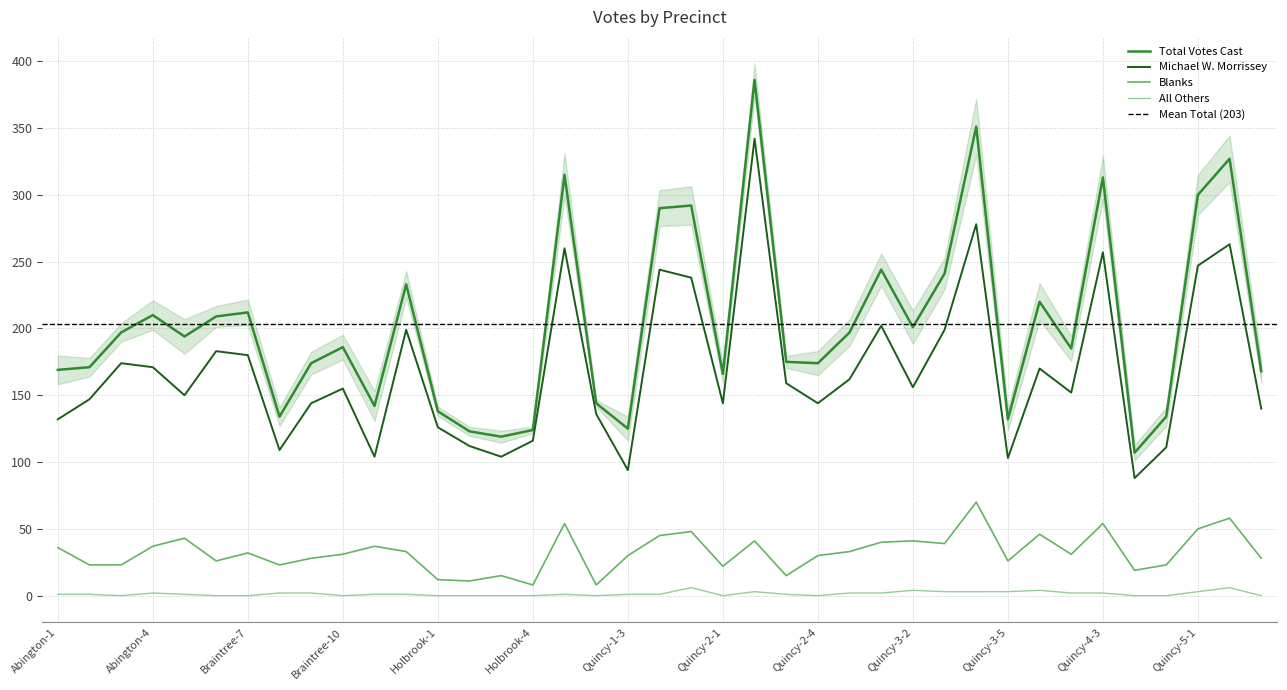

At which category does the chart reach its minimum across all series?

Abington-3